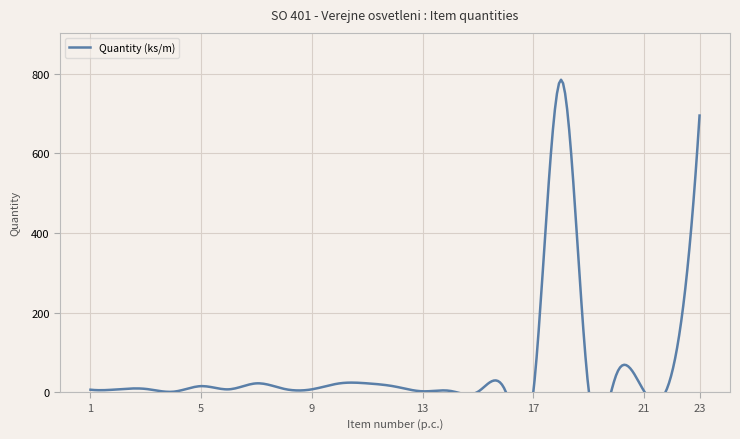

True or false: the data shows 1 at 4.

True